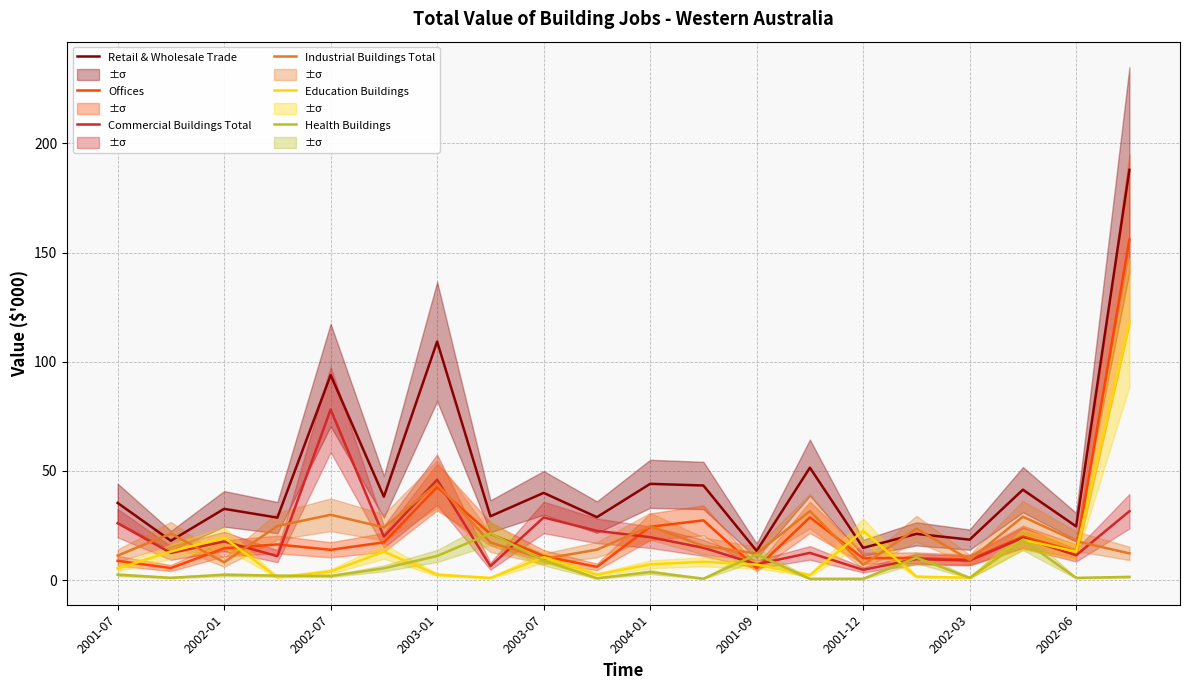

The Industrial Buildings Total series shows 9.8 at 2003-07. True or false?

True